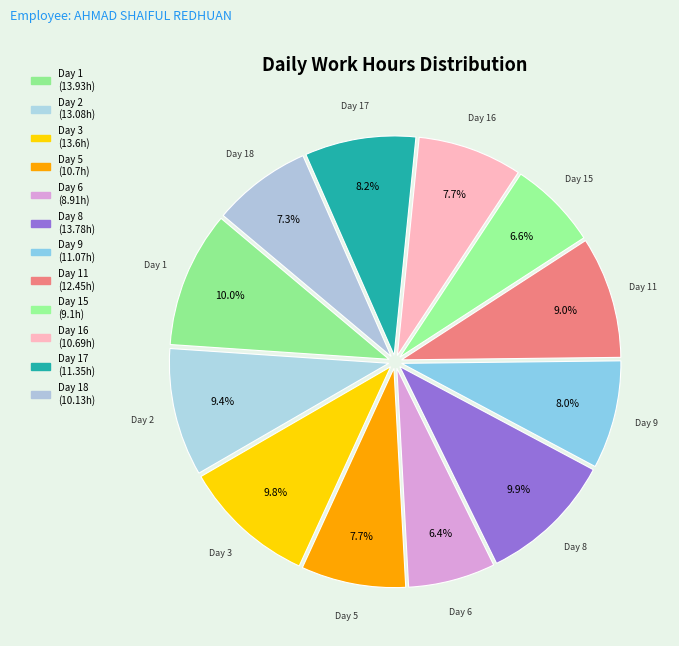

Count the number of slices in the pie.

12